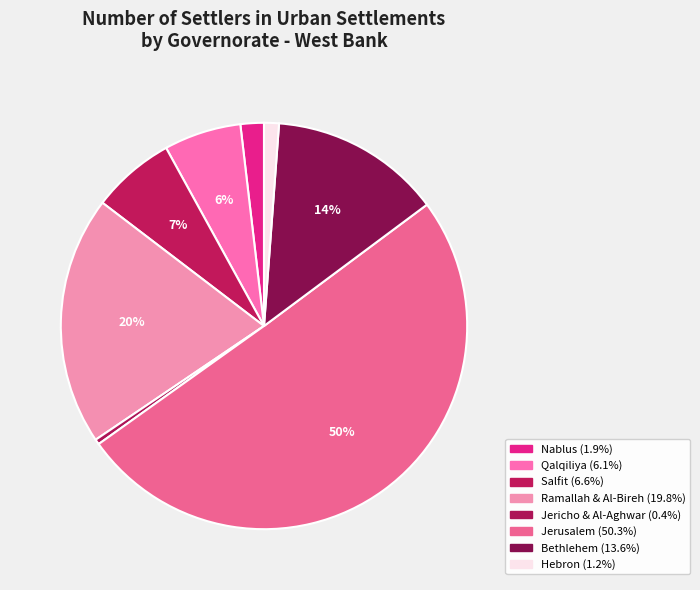

What is the smallest slice in the pie chart?

Jericho & Al-Aghwar